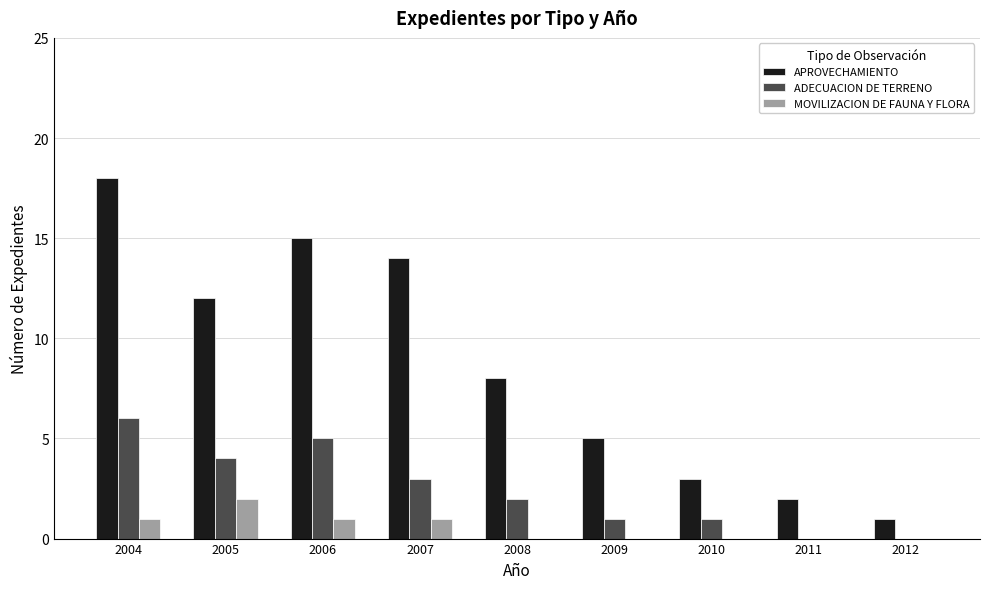

What is the maximum value for ADECUACION DE TERRENO?

6